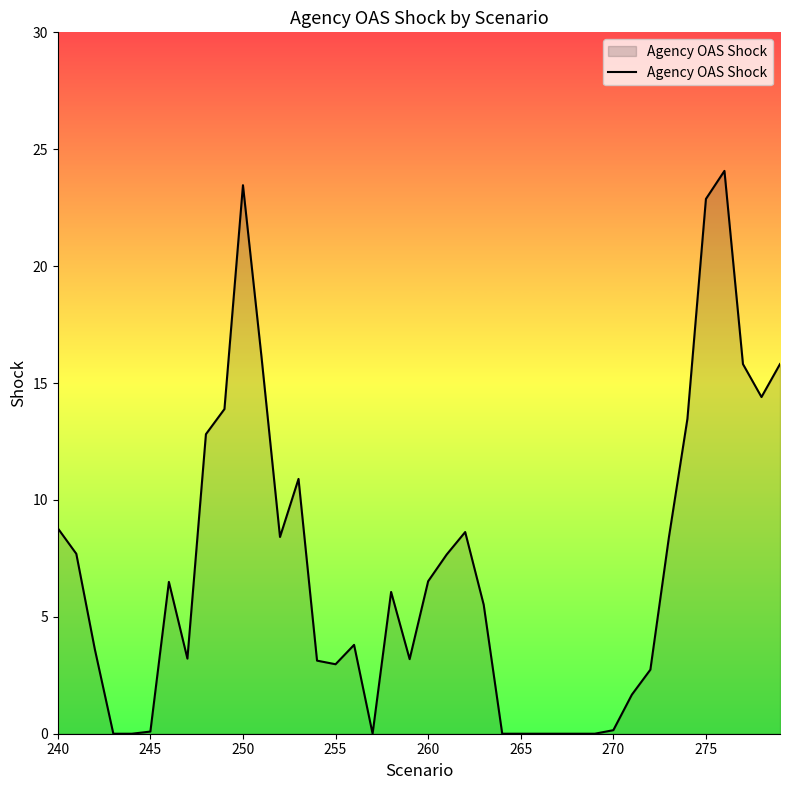

Reading right to left, transcribe all the data shown in this chart.

15.8	14.4	15.8	24.1	22.9	13.5	8.4	2.7	1.7	0.2	0.0	0.0	0.0	0.0	0.0	0.0	5.5	8.6	7.7	6.5	3.2	6.1	0.0	3.8	3.0	3.1	10.9	8.4	16.1	23.5	13.9	12.8	3.2	6.5	0.1	0.0	0.0	3.6	7.7	8.8